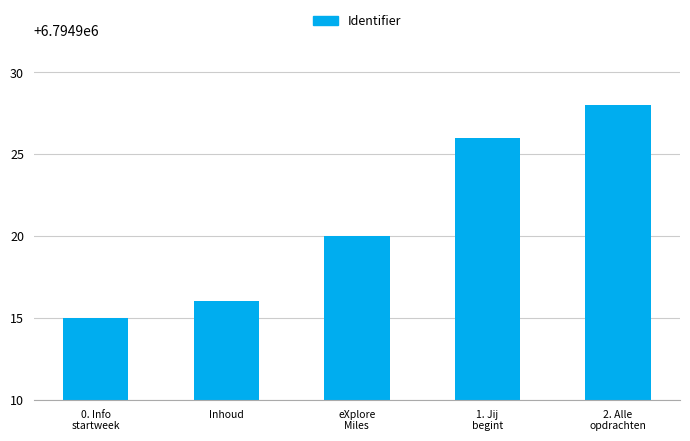

Reading left to right, list all the values displayed in this chart.

0. Info
startweek=6794915	Inhoud=6794916	eXplore
Miles=6794920	1. Jij
begint=6794926	2. Alle
opdrachten=6794928